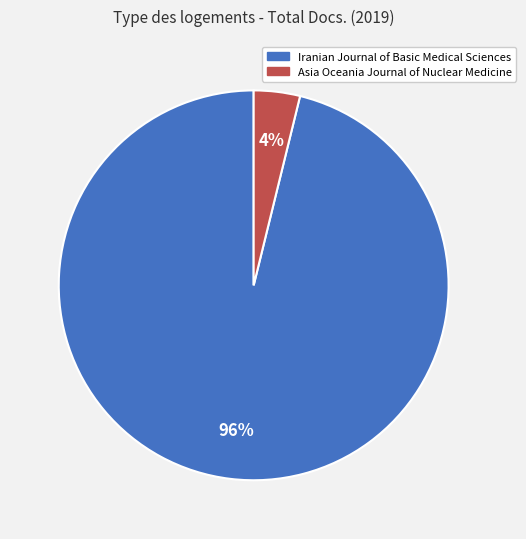

Which has a higher value, Iranian Journal of Basic Medical Sciences or Asia Oceania Journal of Nuclear Medicine?

Iranian Journal of Basic Medical Sciences